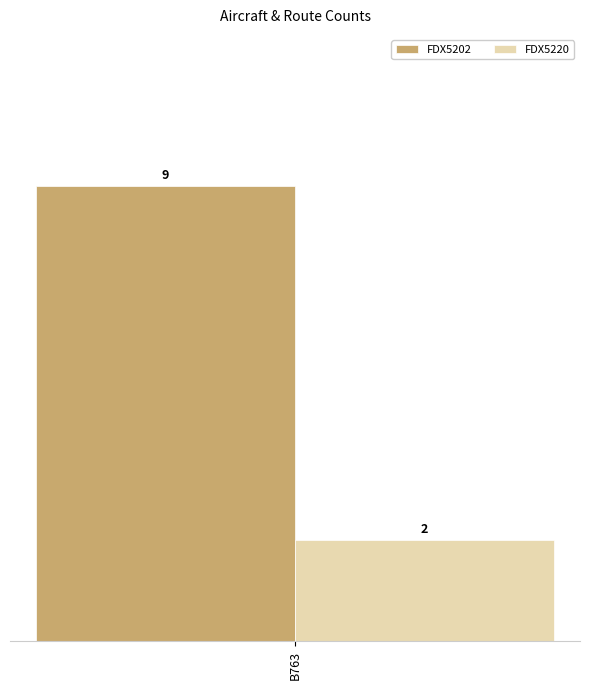

List the labels in order of FDX5220 value, smallest first.

B763